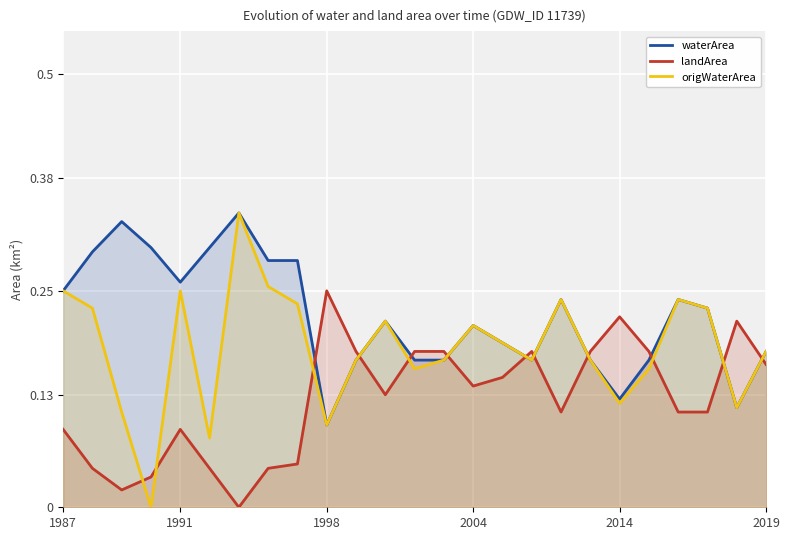

Which series has the largest range (max minus min)?

origWaterArea